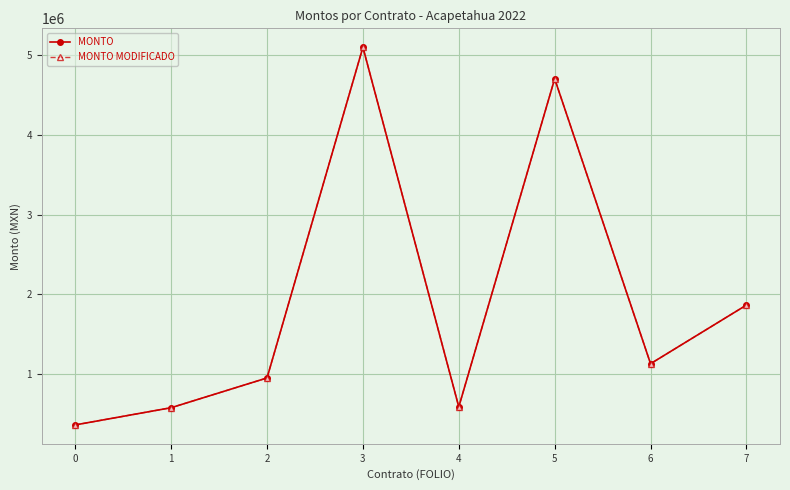

Is this an area chart (filled region under the line)?

No